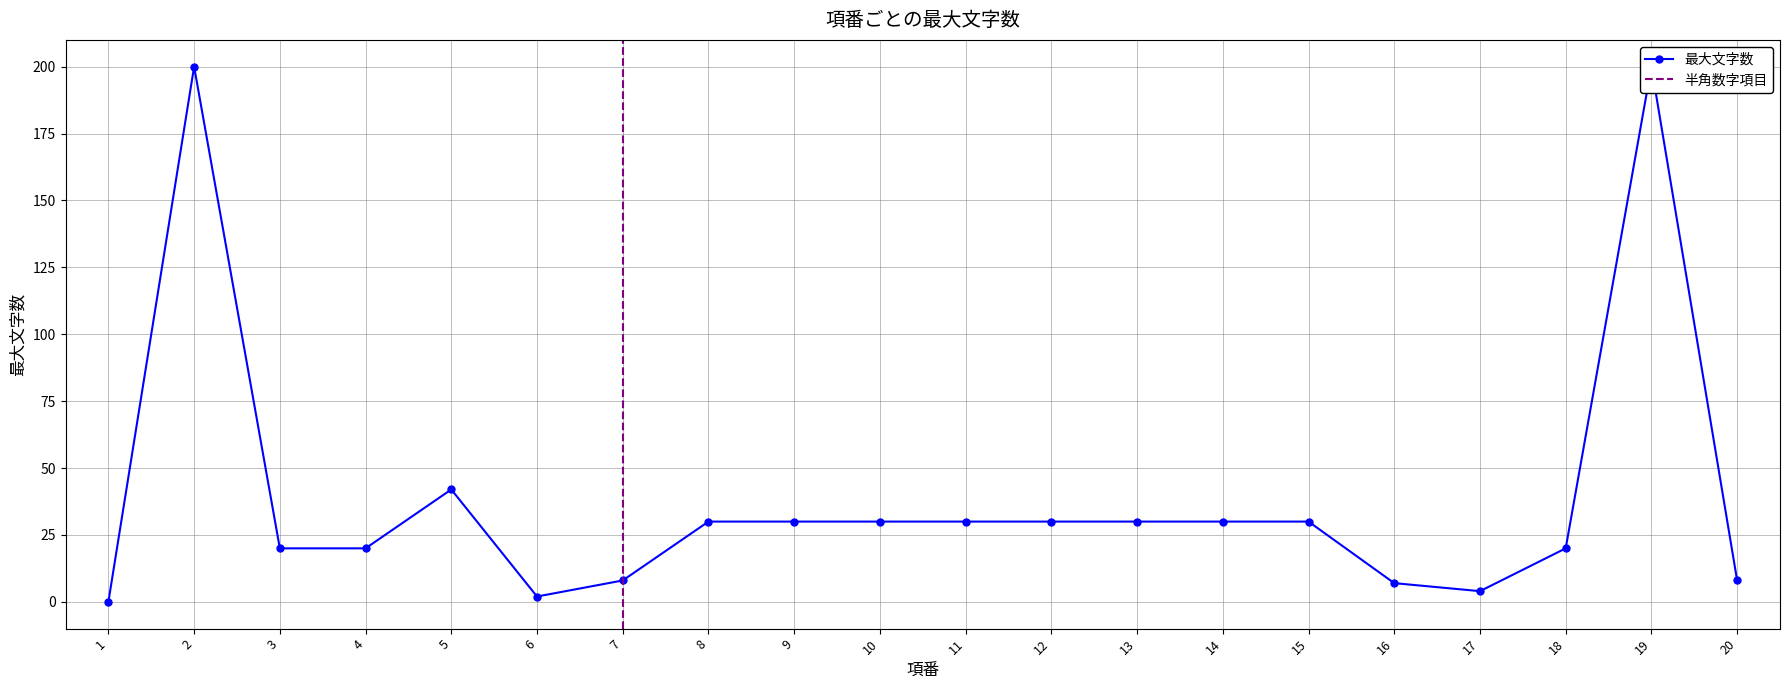

What is the difference between the values at 12 and 7?

22